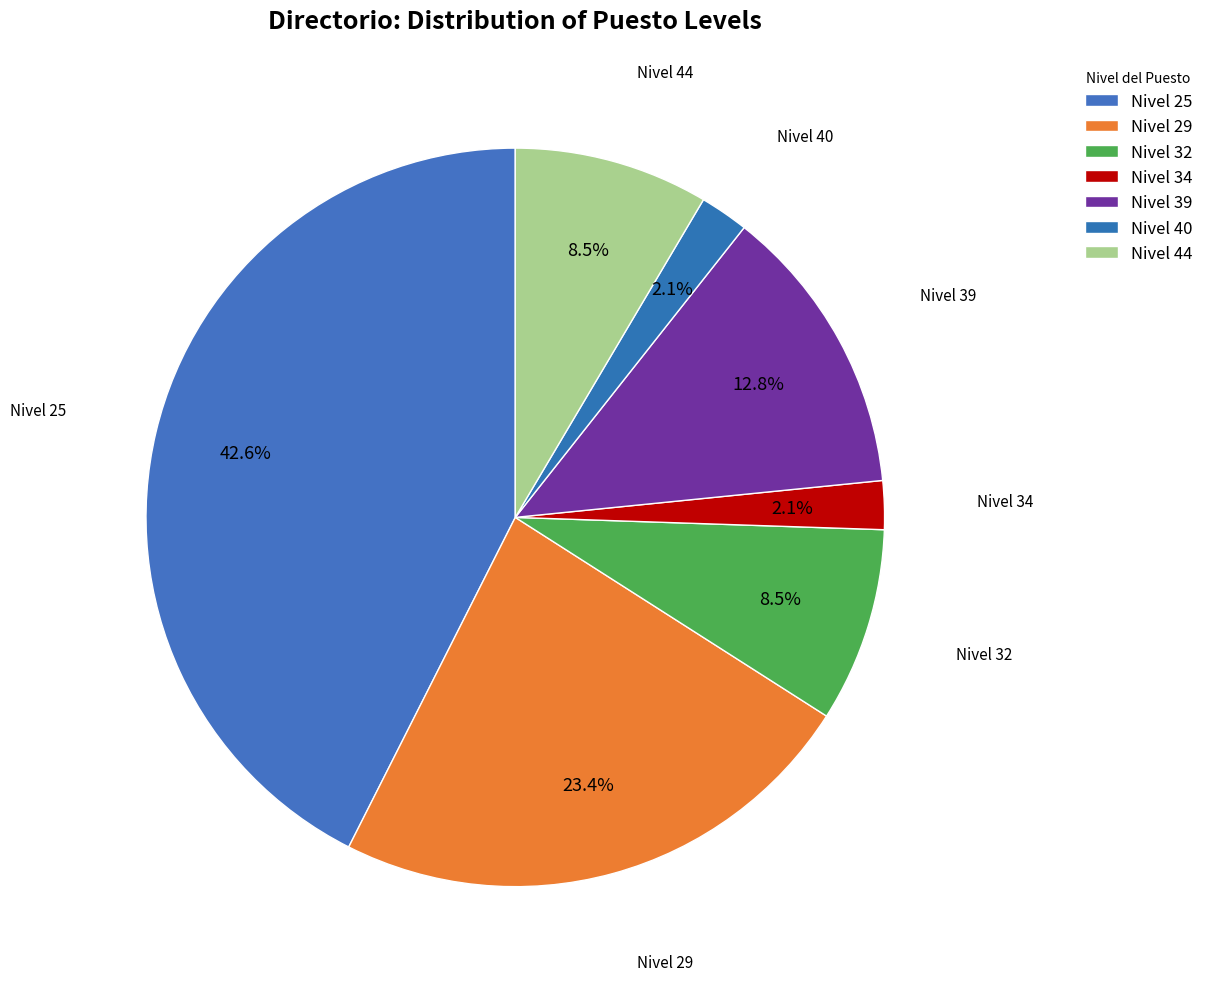

How many slices are in this pie chart?

7